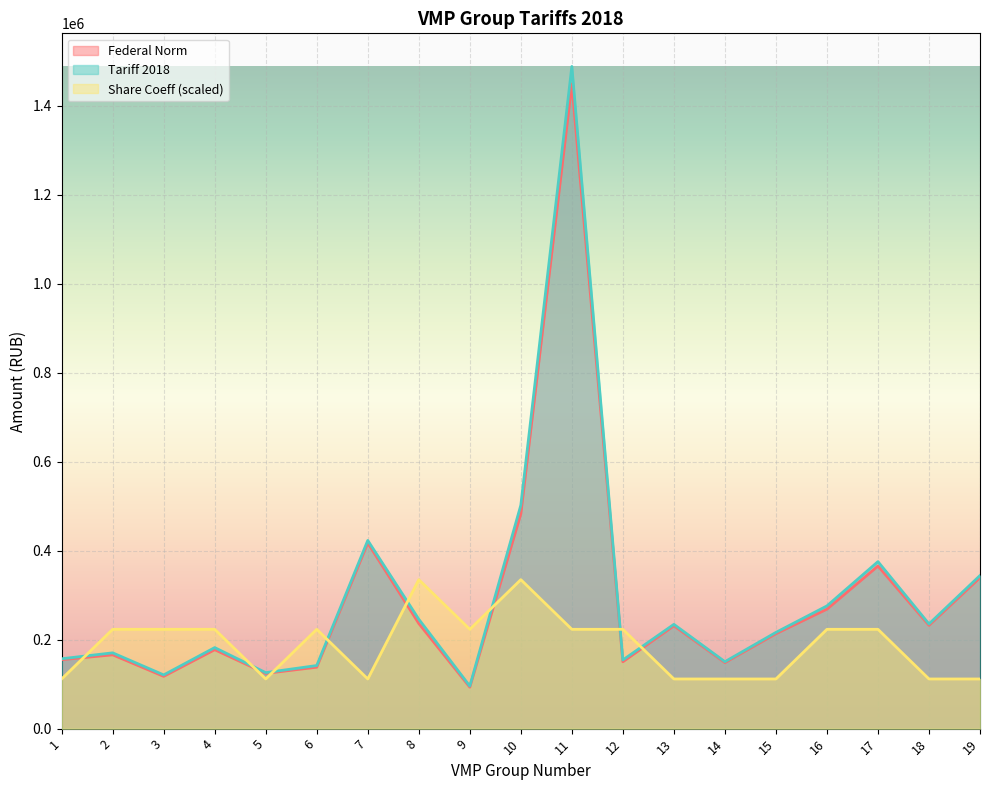

How many data points does each series have?

19